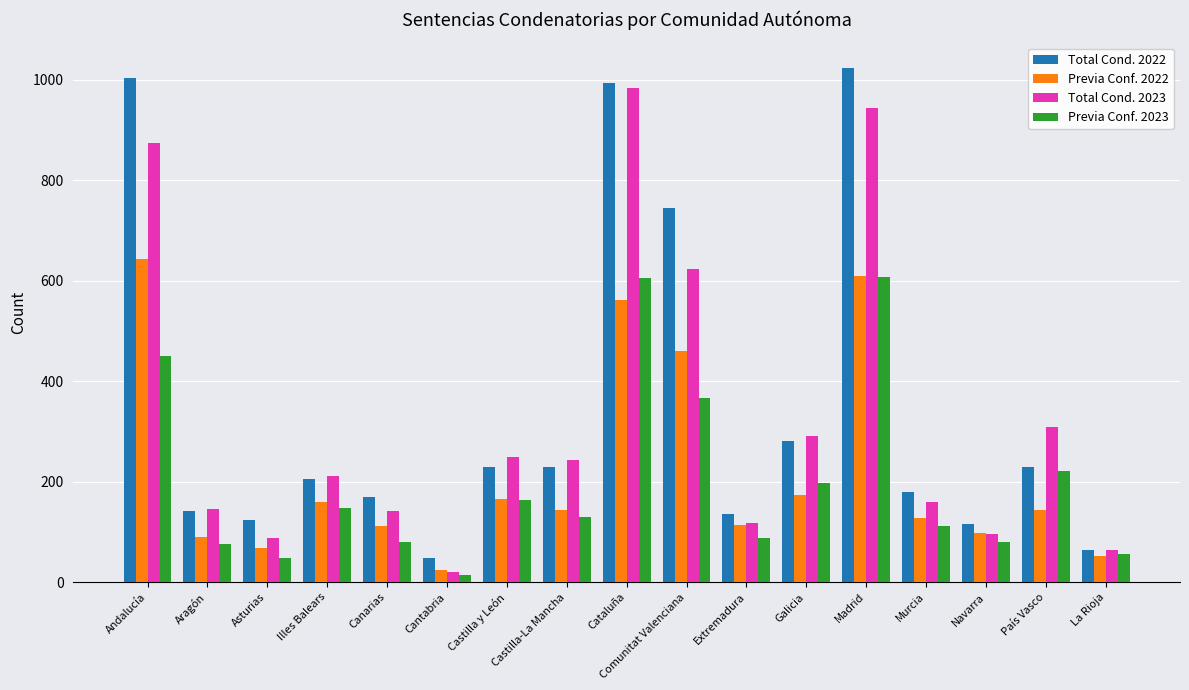

What is the sum of all Total Cond. 2023 values?

5555